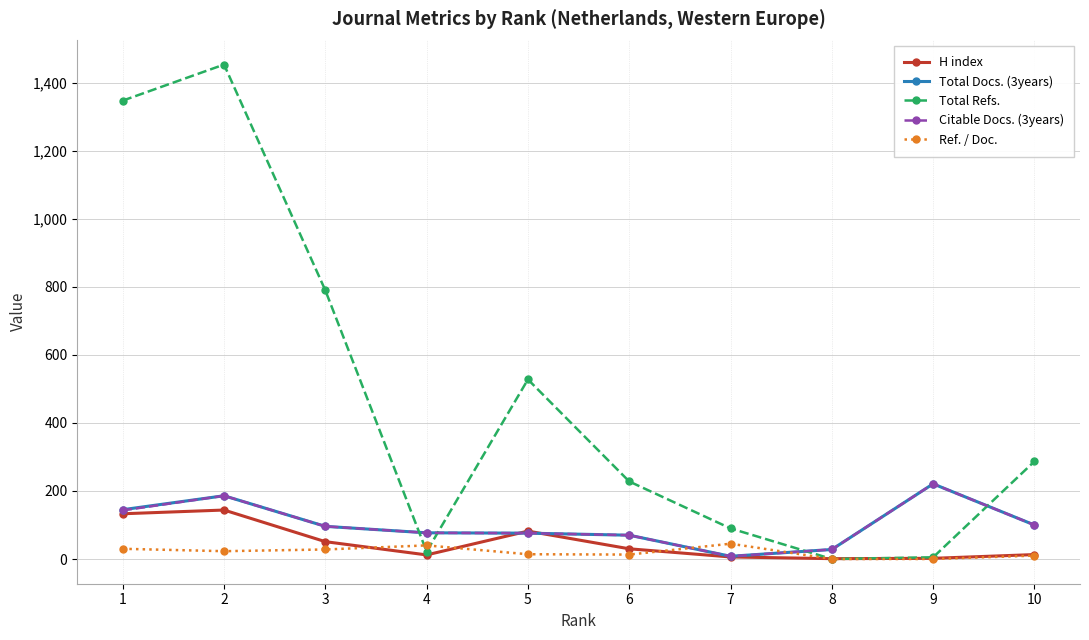

True or false: Ref. / Doc. and Total Docs. (3years) intersect in this chart.

True